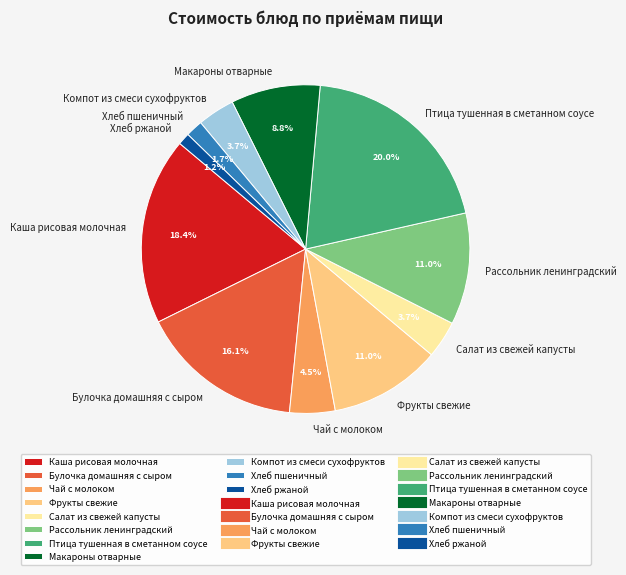

What is the ratio of the value at Чай с молоком to the value at Макароны отварные?

0.5